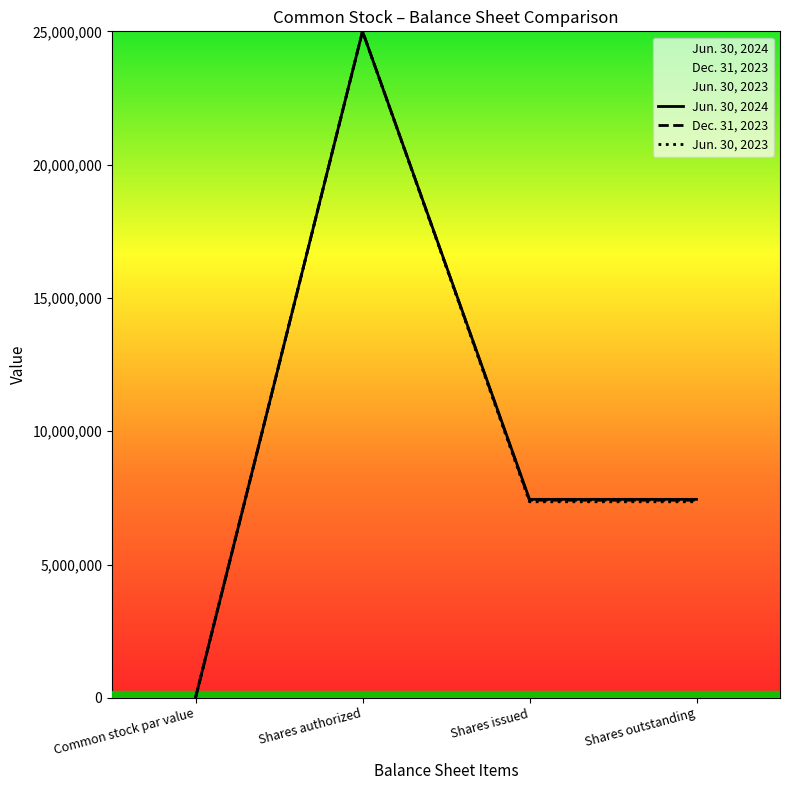

Which series has the largest total across all categories?

Jun. 30, 2024